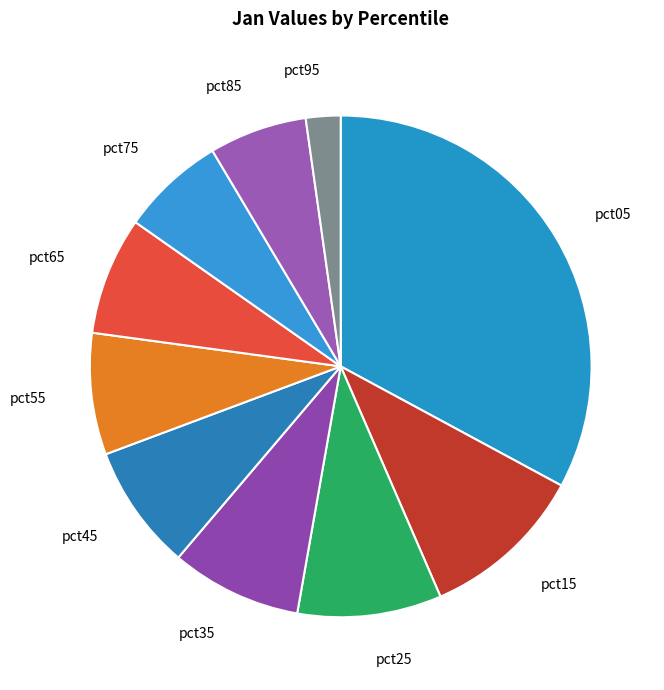

Which category has the biggest portion of the pie?

pct05